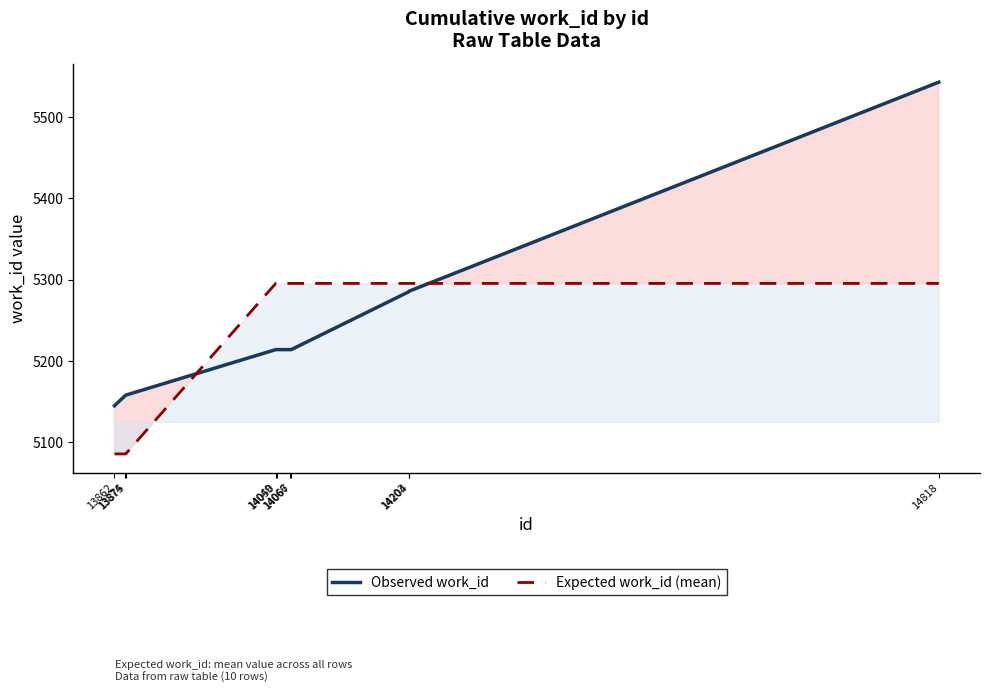

What is the difference between the maximum and second lowest values in the Observed work_id series?

386.0